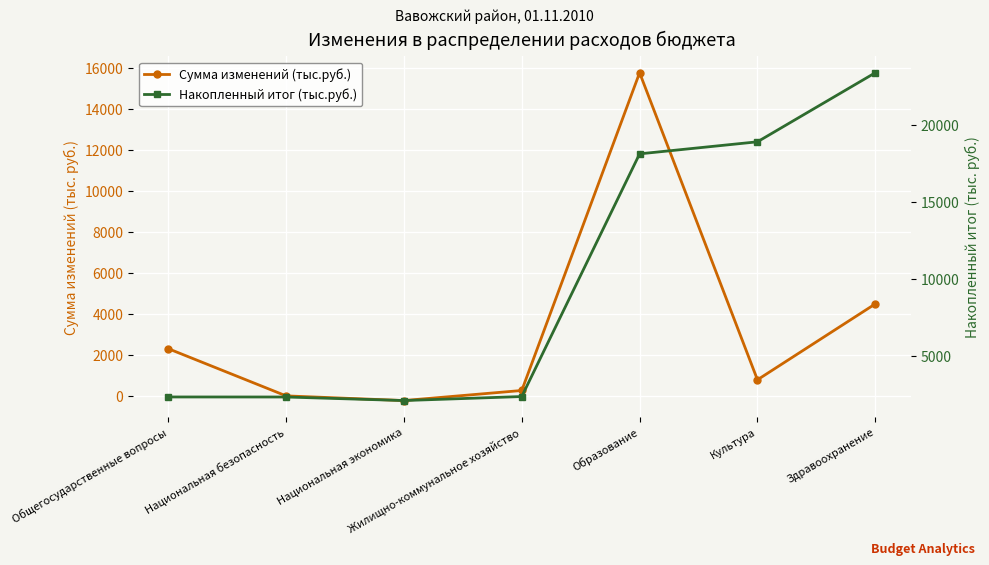

List the labels in order of Накопленный итог (тыс.руб.) value, smallest first.

Национальная экономика, Национальная безопасность, Общегосударственные вопросы, Жилищно-коммунальное хозяйство, Образование, Культура, Здравоохранение